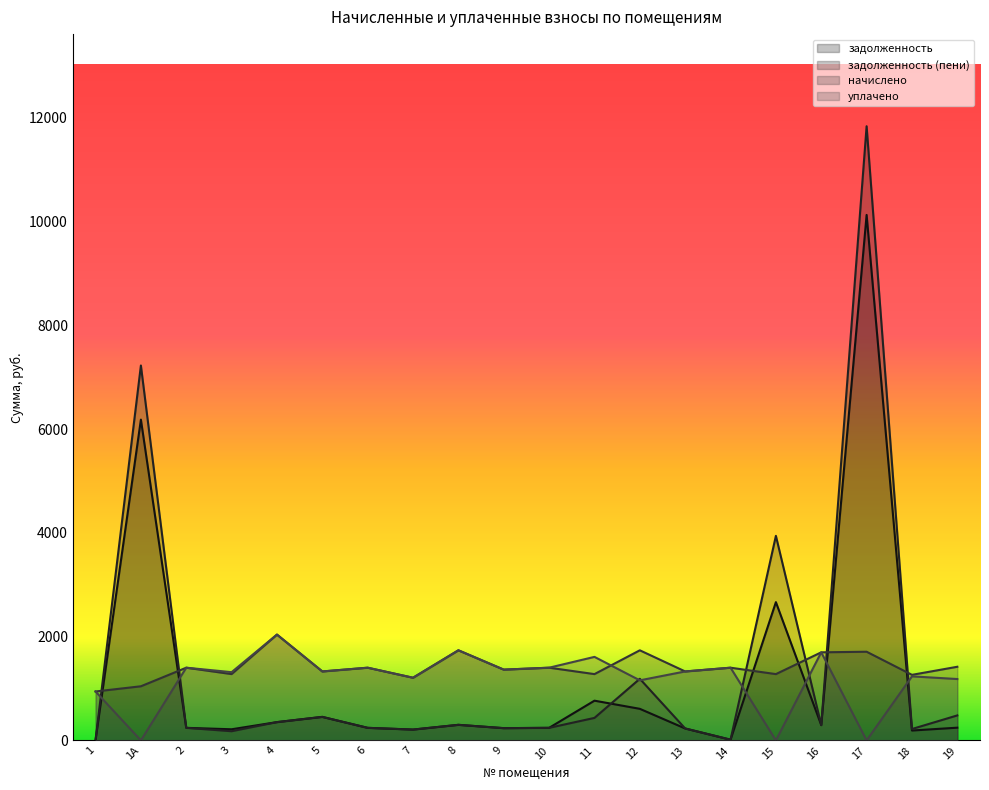

Between 11 and 13, which series saw the biggest shift?

задолженность